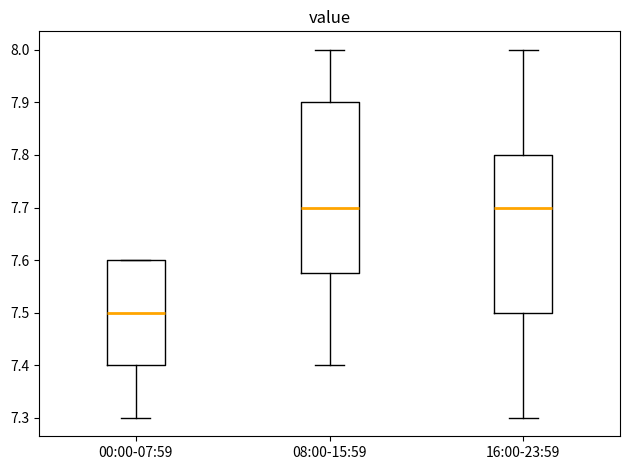

Comparing the boxes themselves (not the whiskers), which one is the tallest?

08:00-15:59